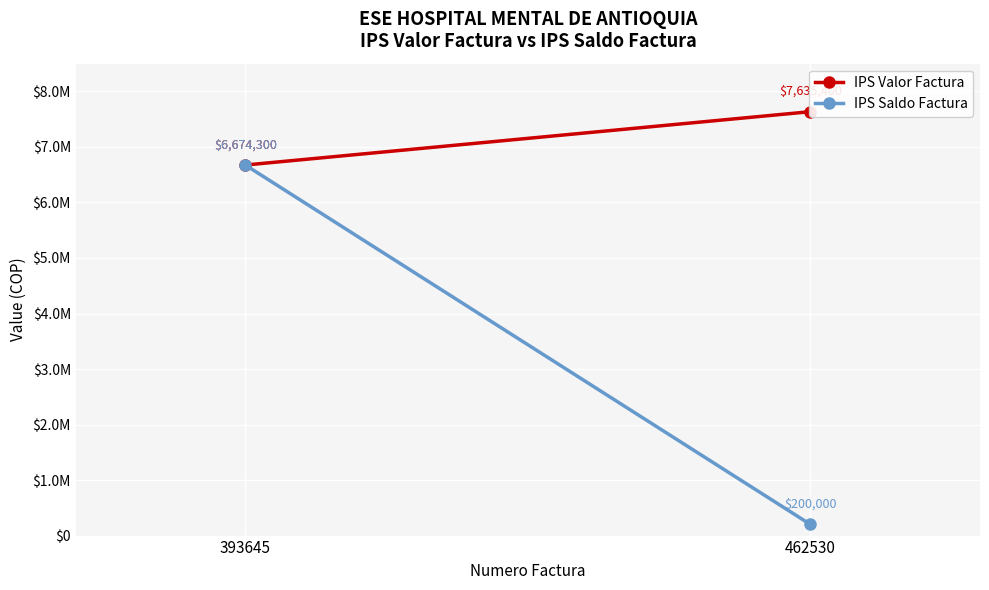

Which category has the highest value in the IPS Saldo Factura series?

393645